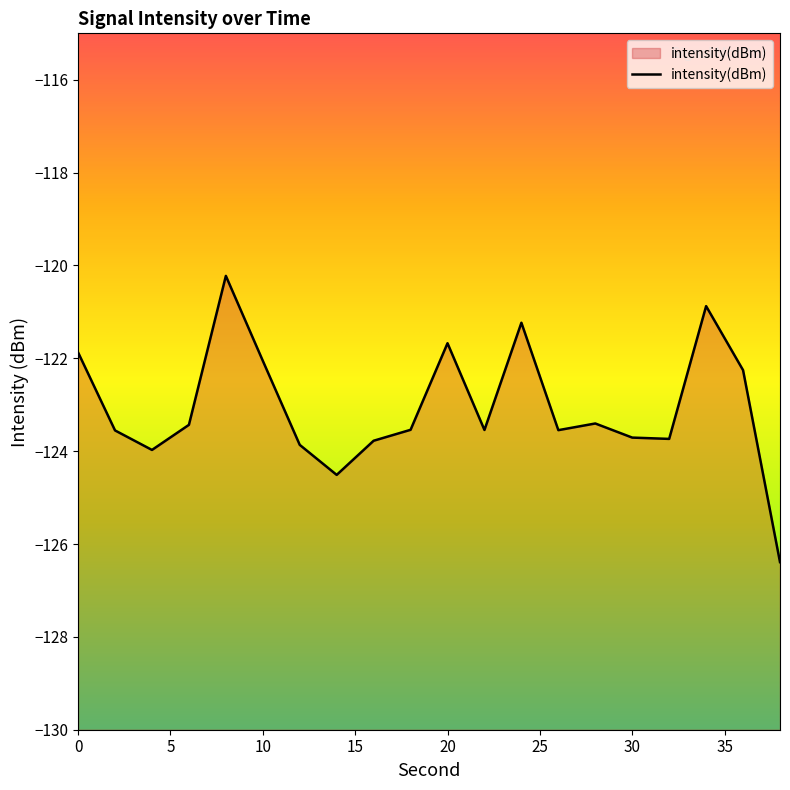

Does the chart display data point markers on the line(s)?

No